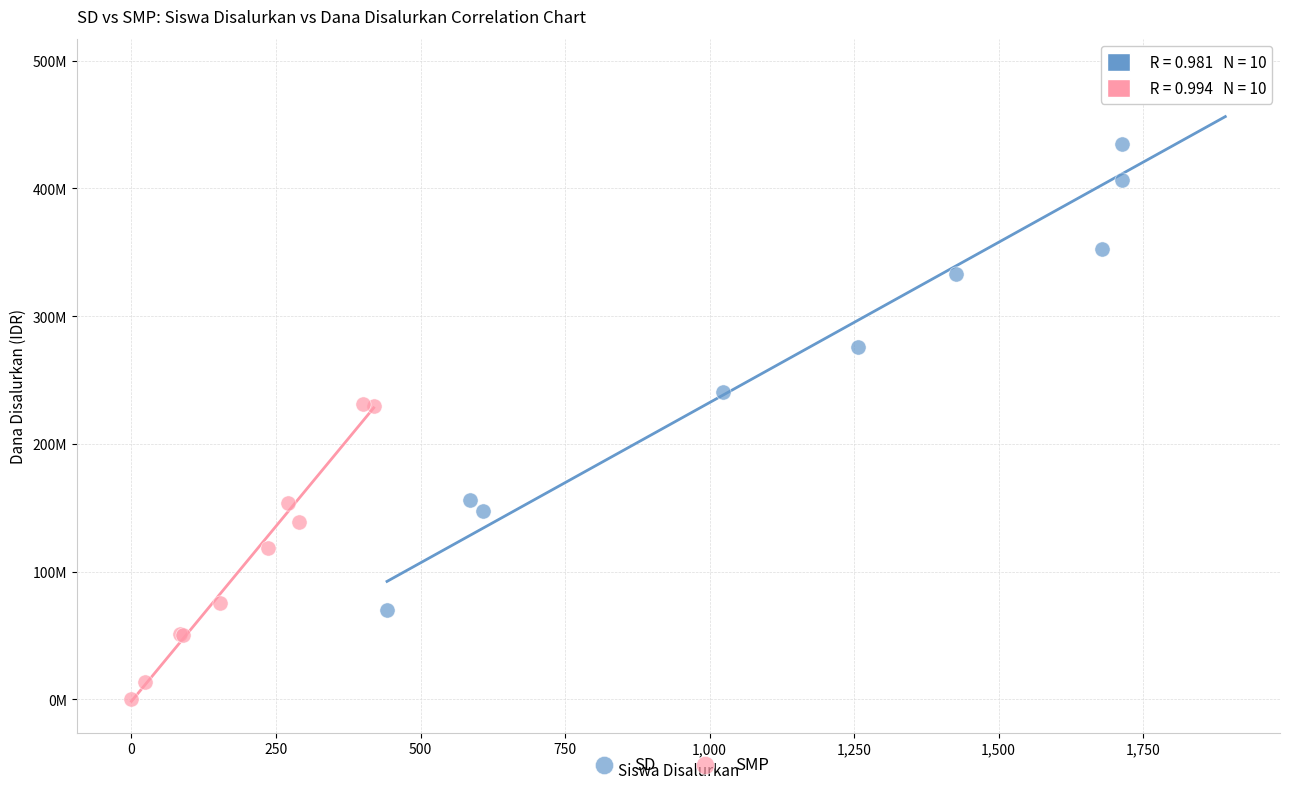

Which series has the largest Y range (max minus min)?

SD